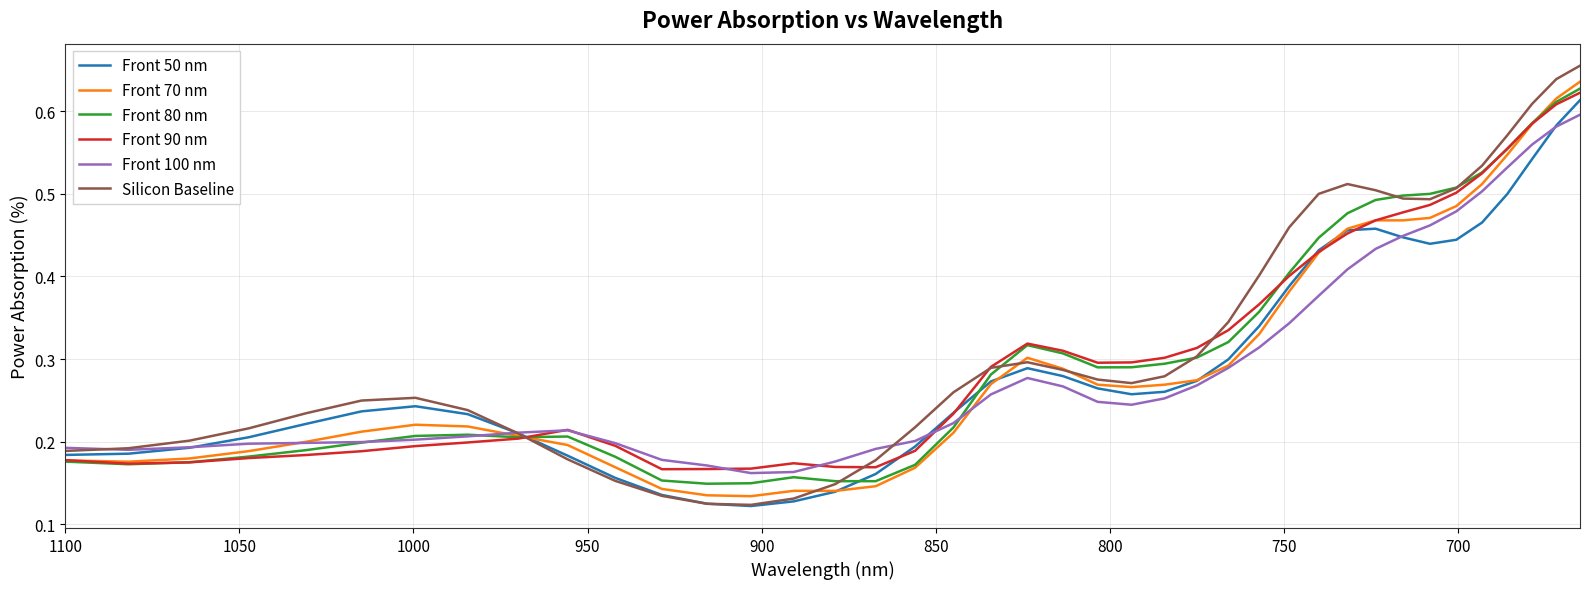

How many lines are shown in the chart?

6